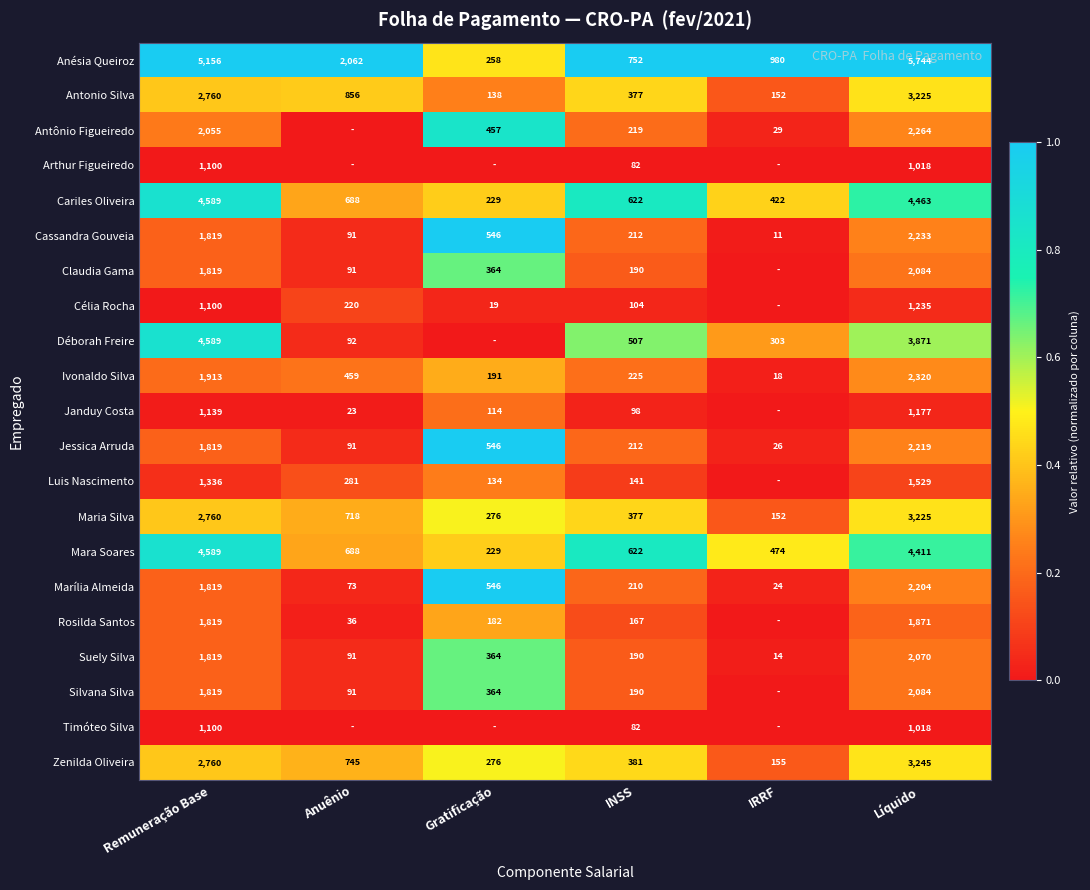

What is the sum of the Cassandra Gouveia values at Gratificação and IRRF?

557